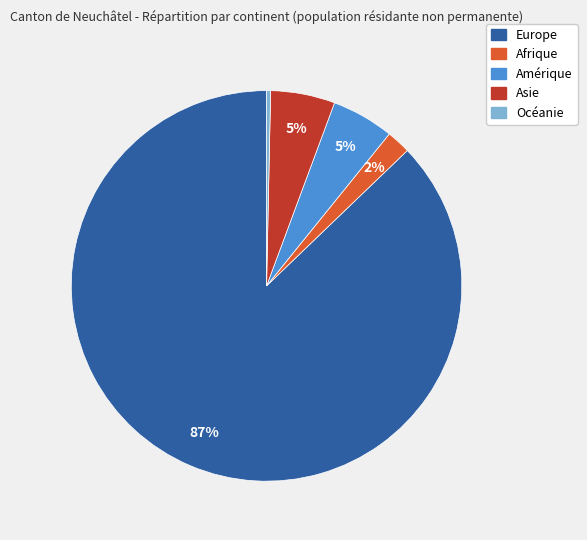

To the nearest percent, what percentage of the pie is Afrique?

2%